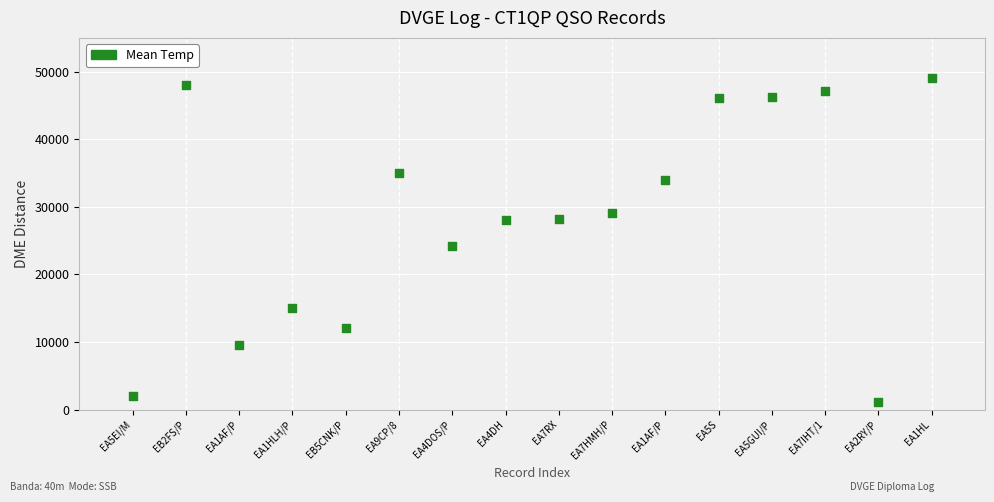

What Y value in the scatter plot is closest to 25087?

24130